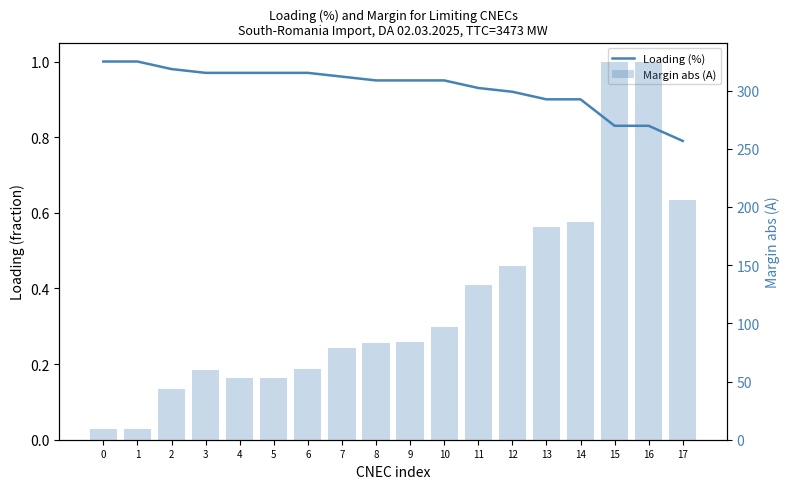

Does the chart contain any negative values?

No